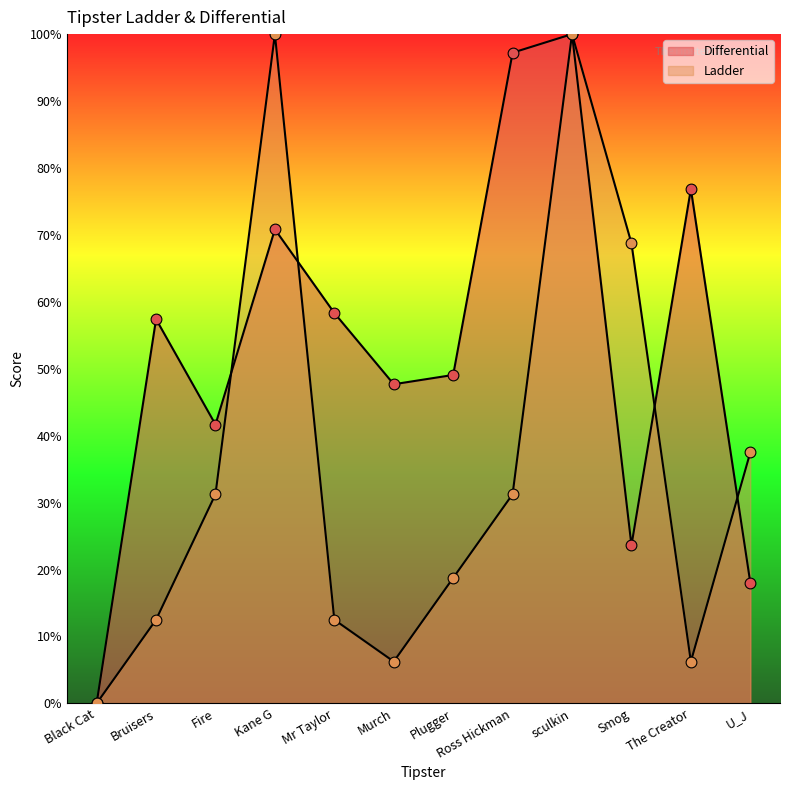

Which series reaches the maximum Y coordinate?

Differential